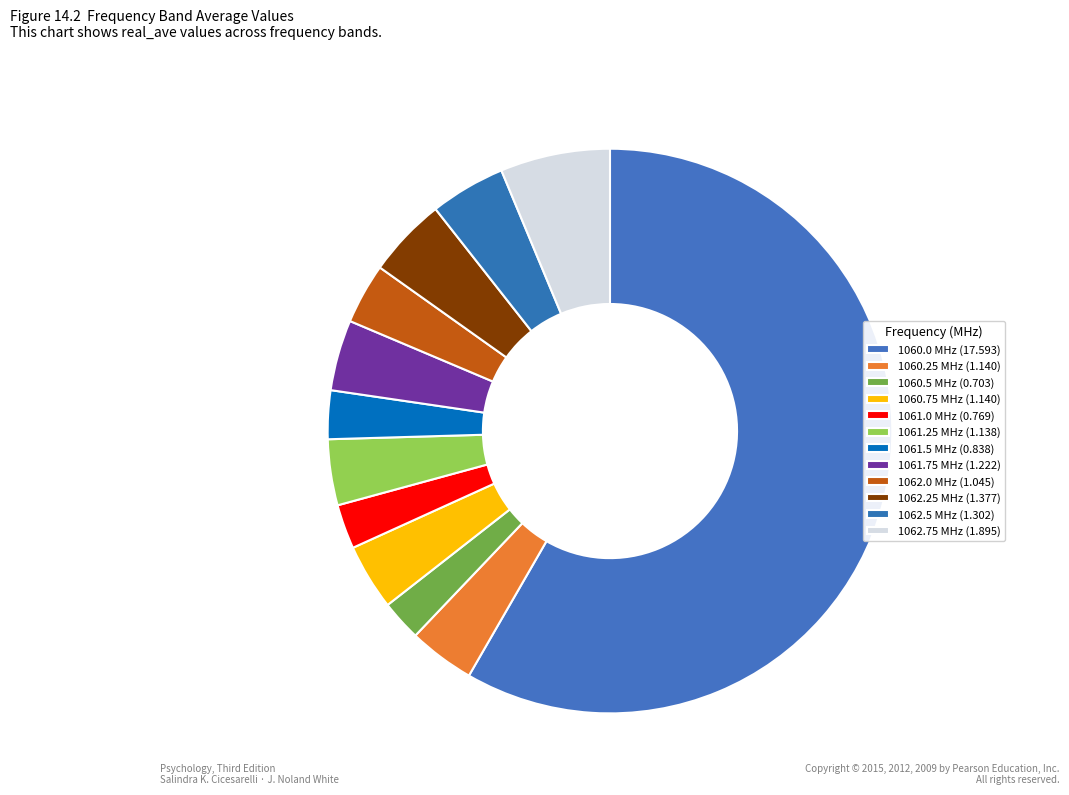

Count the number of slices in the pie.

12